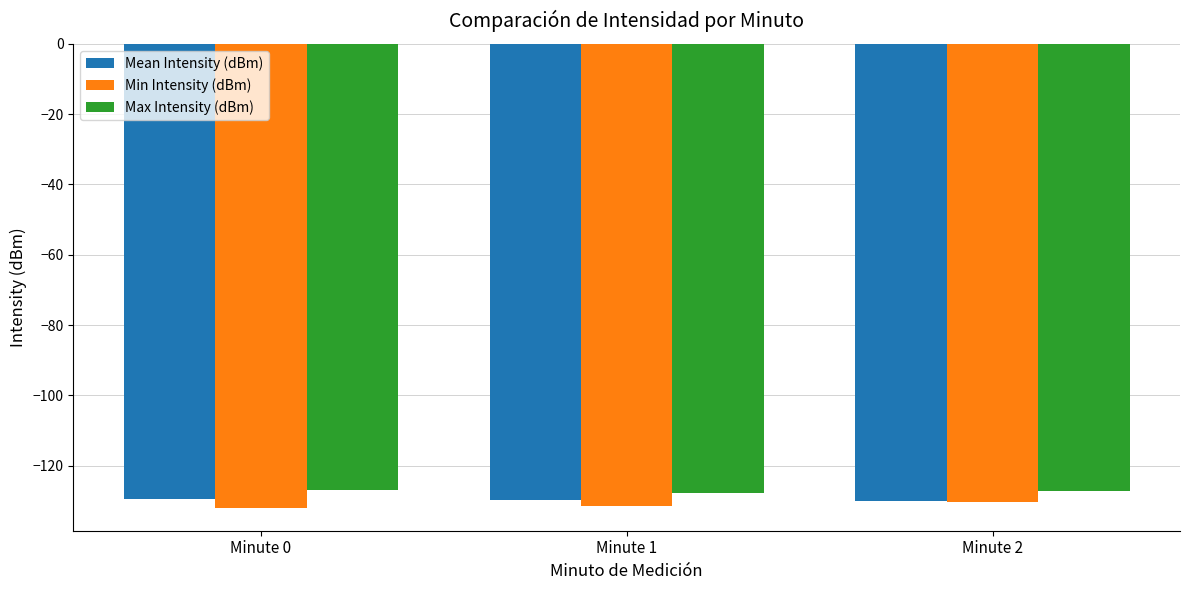

What are all the series names shown in the legend?

Mean Intensity (dBm), Min Intensity (dBm), Max Intensity (dBm)